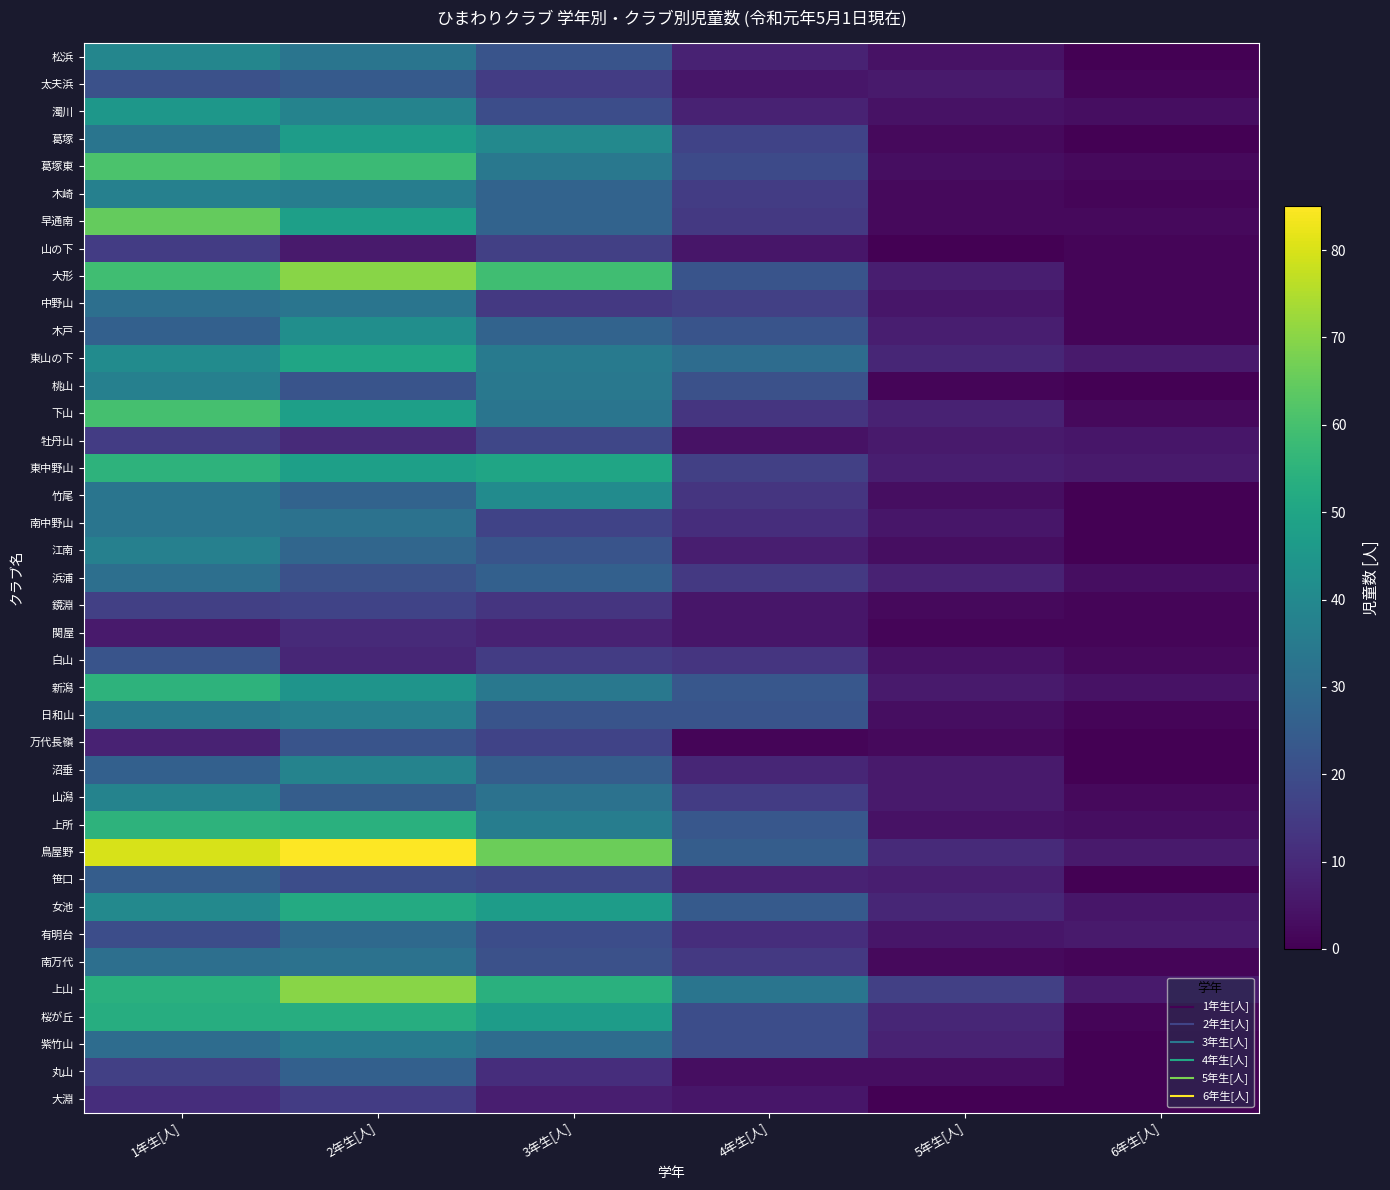

Which has a higher value, 1年生[人] or 2年生[人]?

1年生[人]